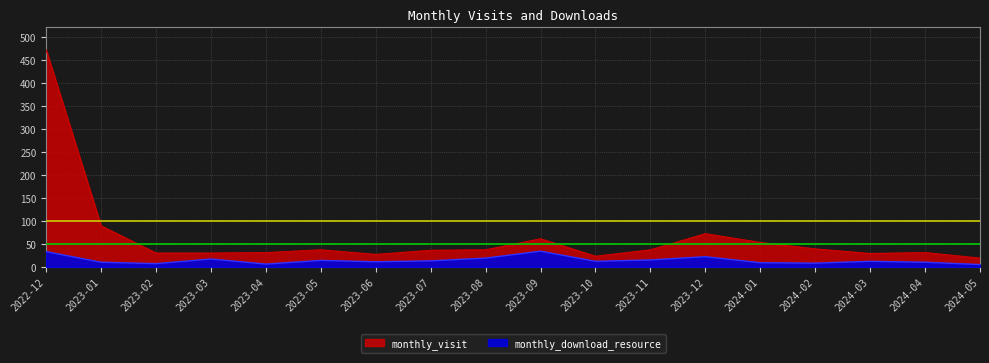

At which label does monthly_visit first exceed 37?

2022-12